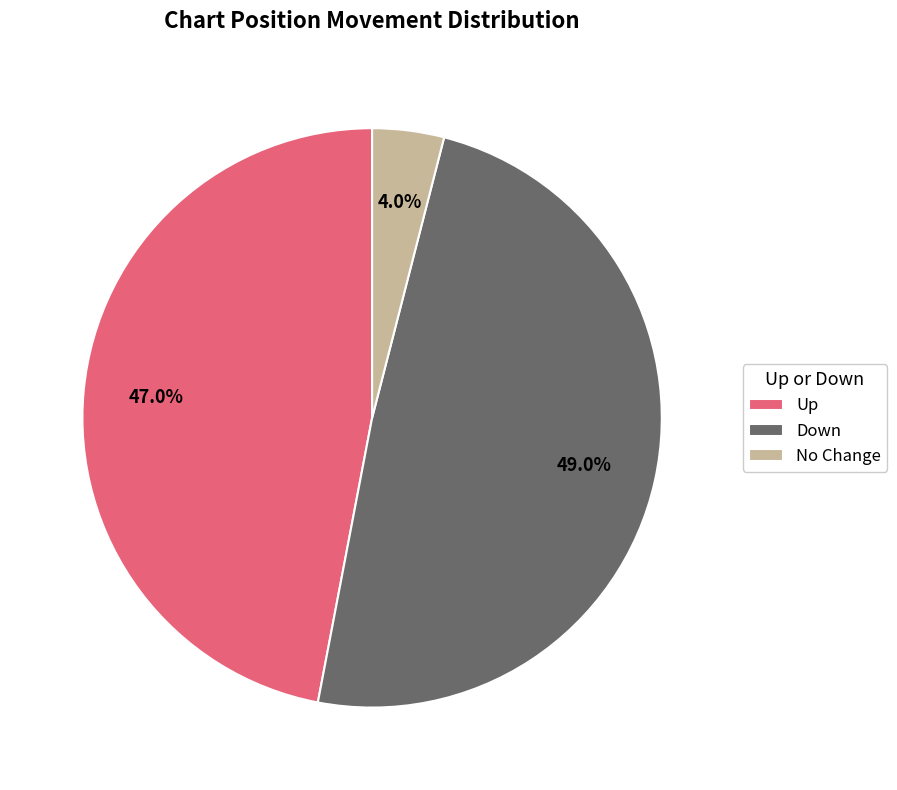

Does Up account for over 50% of the chart?

No